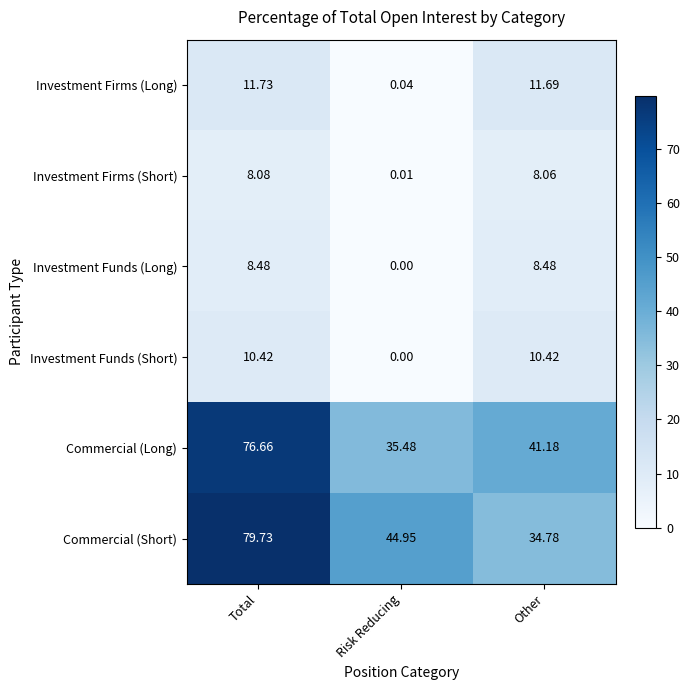

Between Risk Reducing and Other, which series saw the biggest shift?

Investment Firms (Long)